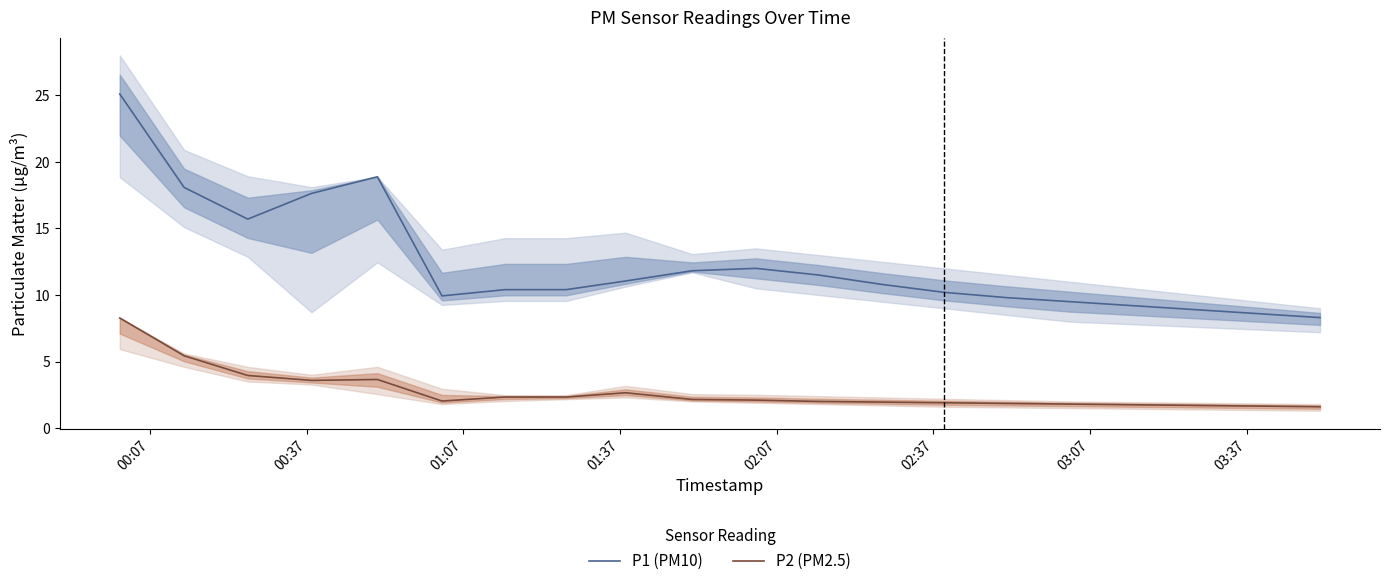

What is the maximum value for P1 (PM10)?

25.1